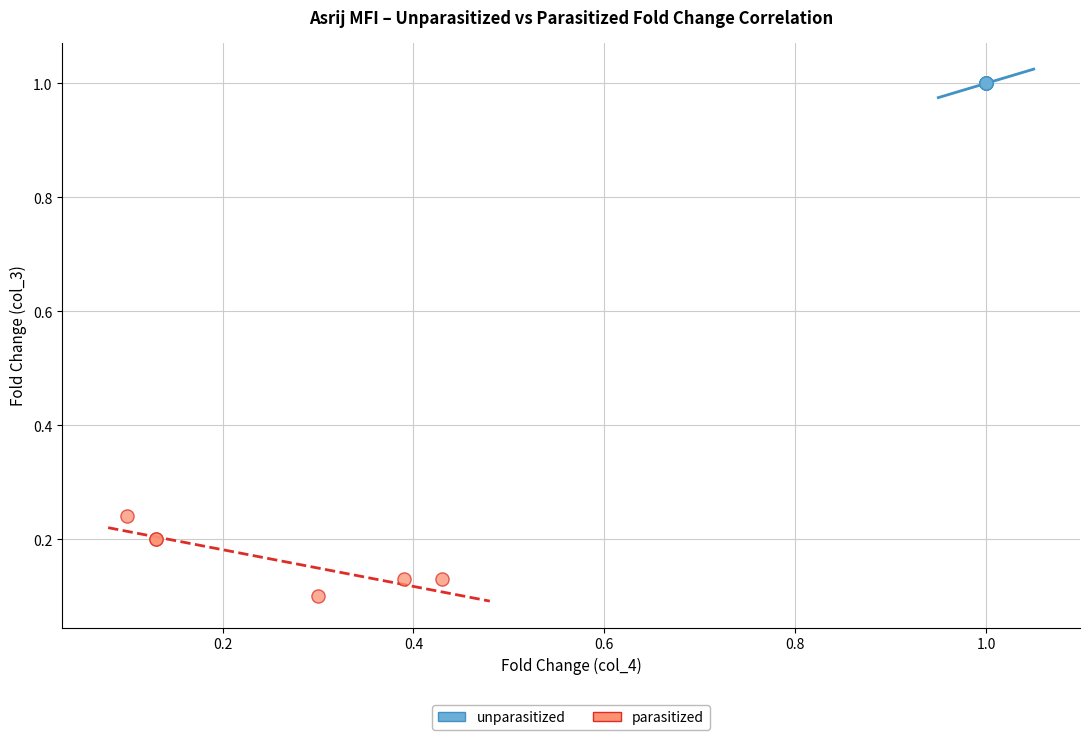

What are all the series names shown in the legend?

unparasitized, parasitized